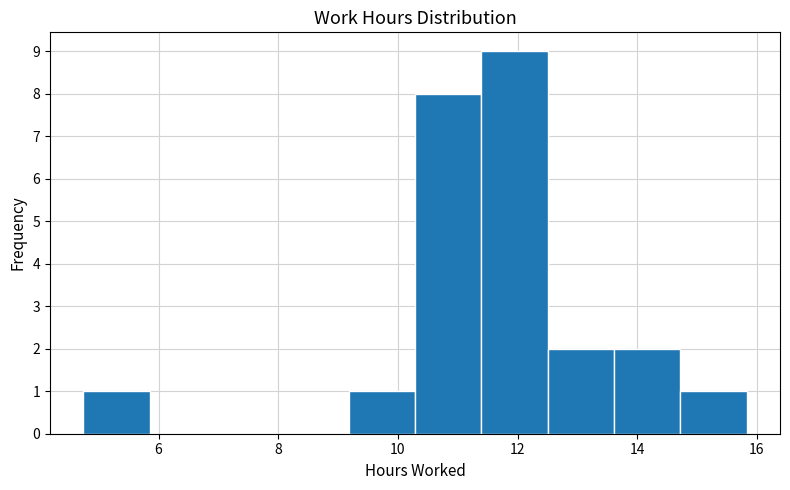

What is the height of the bar covering 14.8 to 15.8 on the x-axis? Neither the bar edges nor the heights are printed on the chart, so give them approximately, as read against the axes.

1